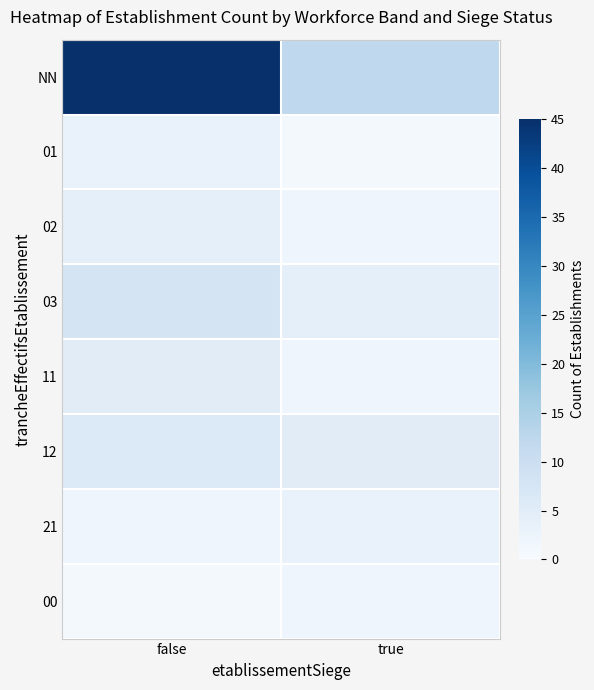

What is the spread (max minus min) of values at false?

44